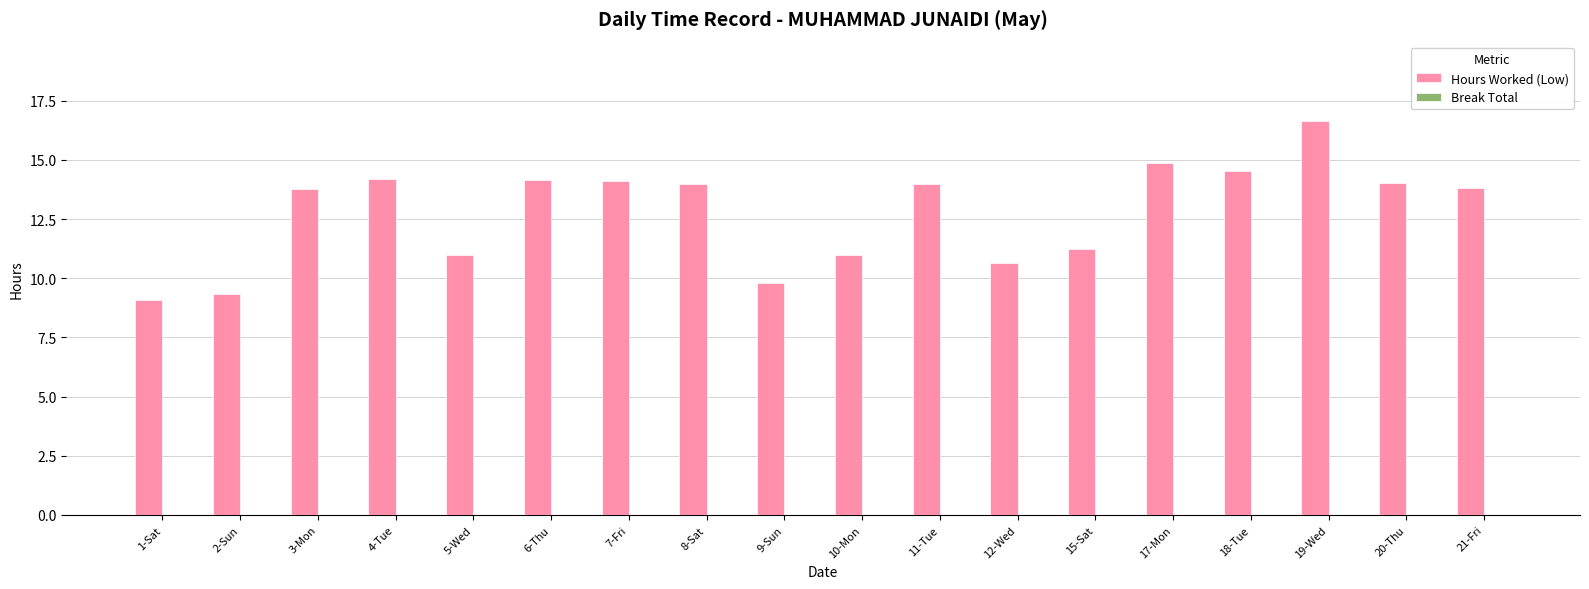

True or false: the data shows 10.8 at 19-Wed.

False